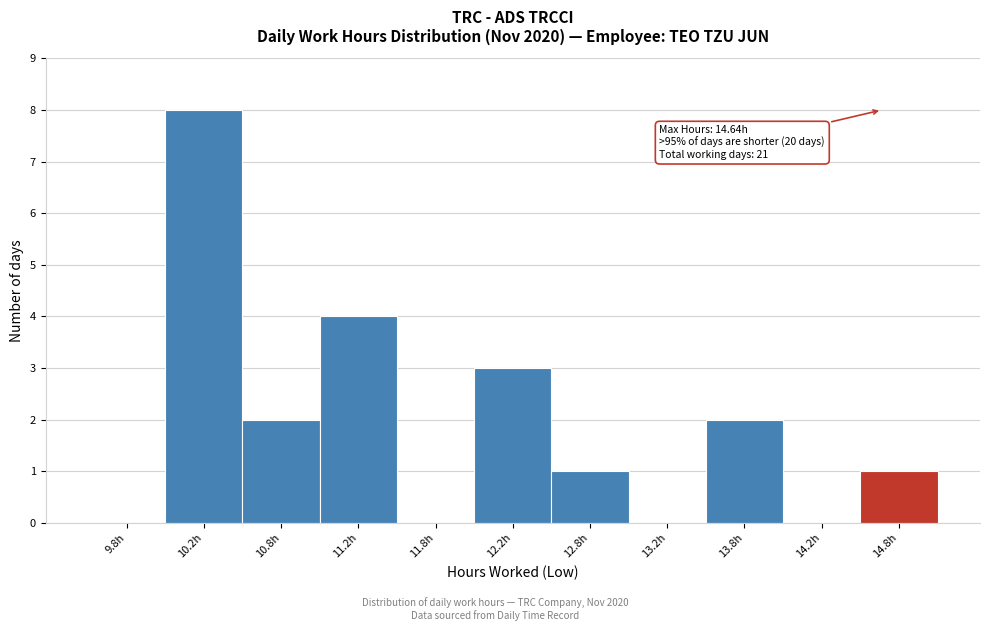

Which range on the x-axis has the tallest bar?

10.0 to 10.5